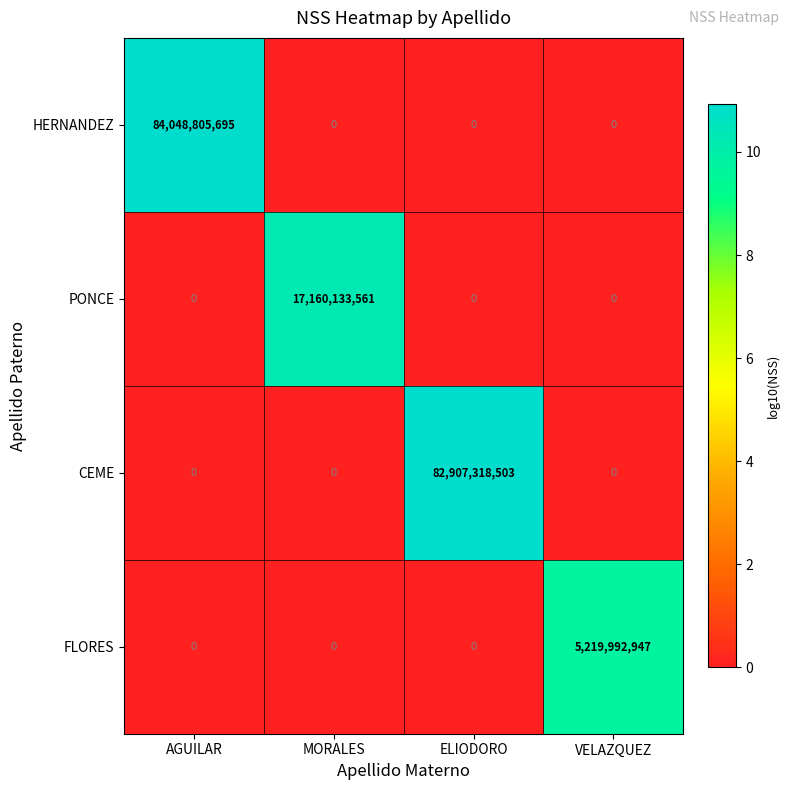

What is the sum of all FLORES values?

5219992947